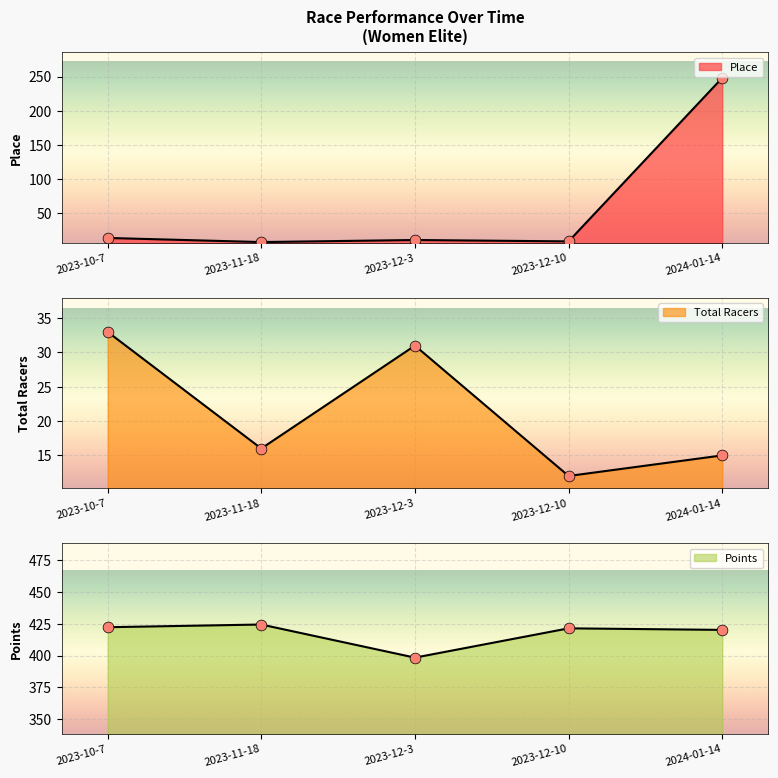

What are all the series names shown in the legend?

Place, Total Racers, Points